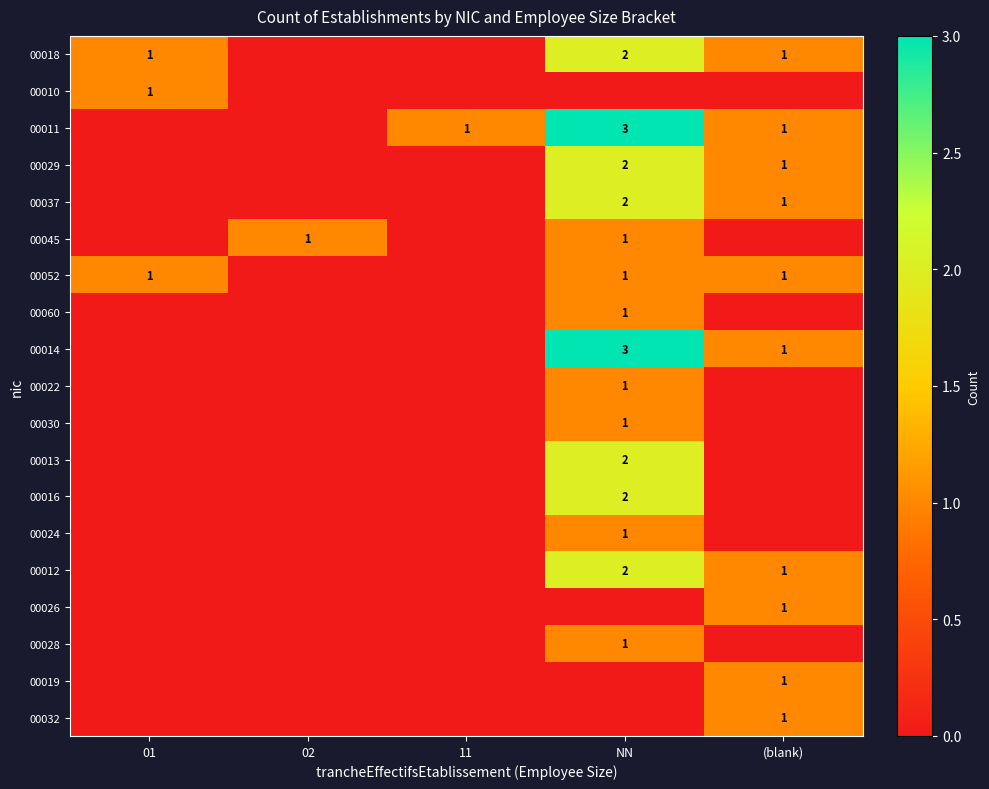

How many series are shown in this chart?

19